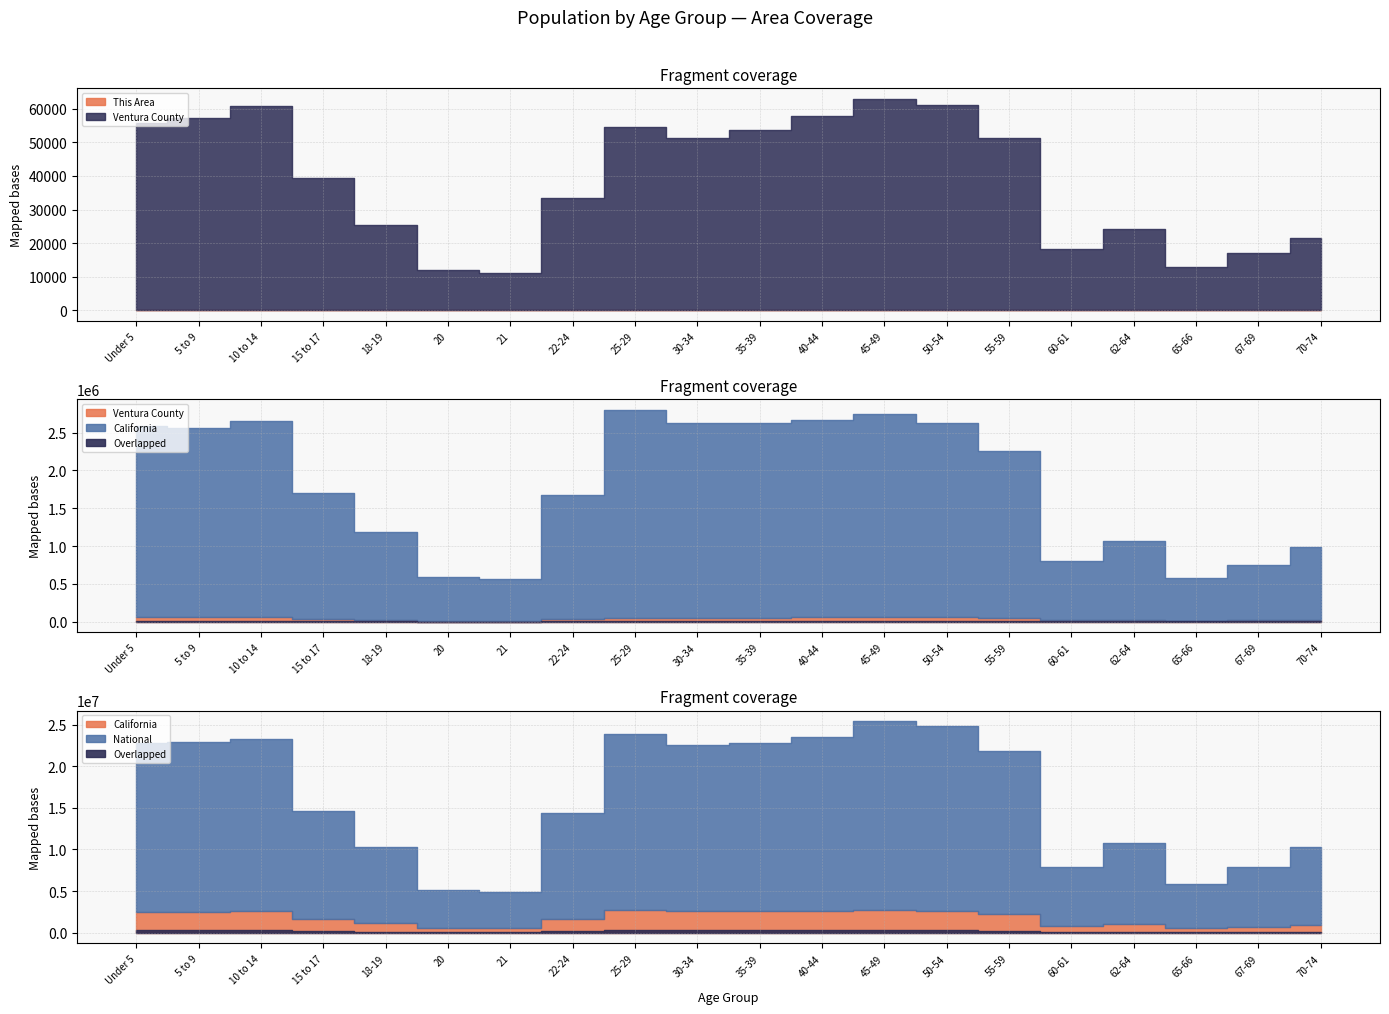

What is the minimum value for This Area?

36